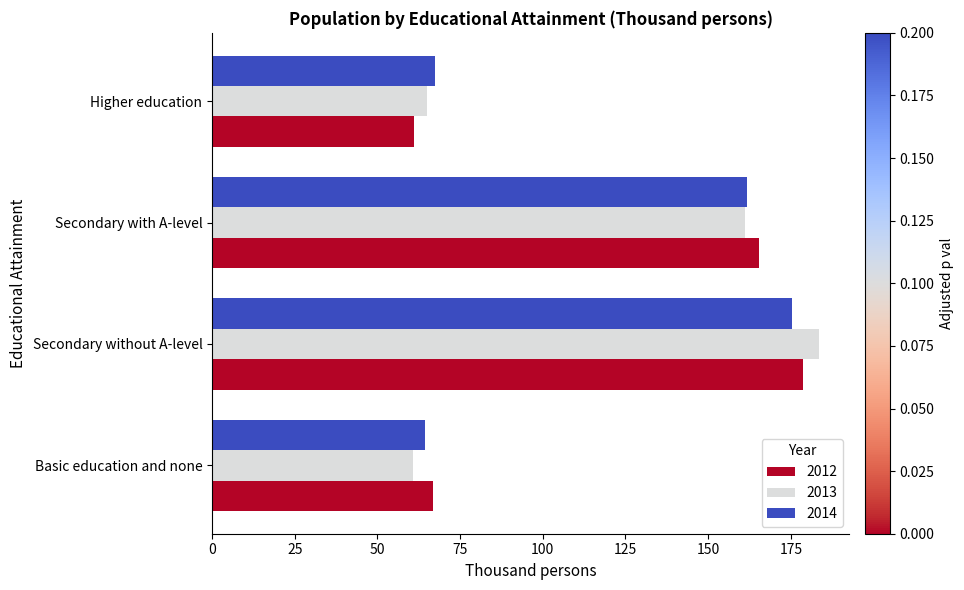

What is the average value of the 2014 series?

117.2